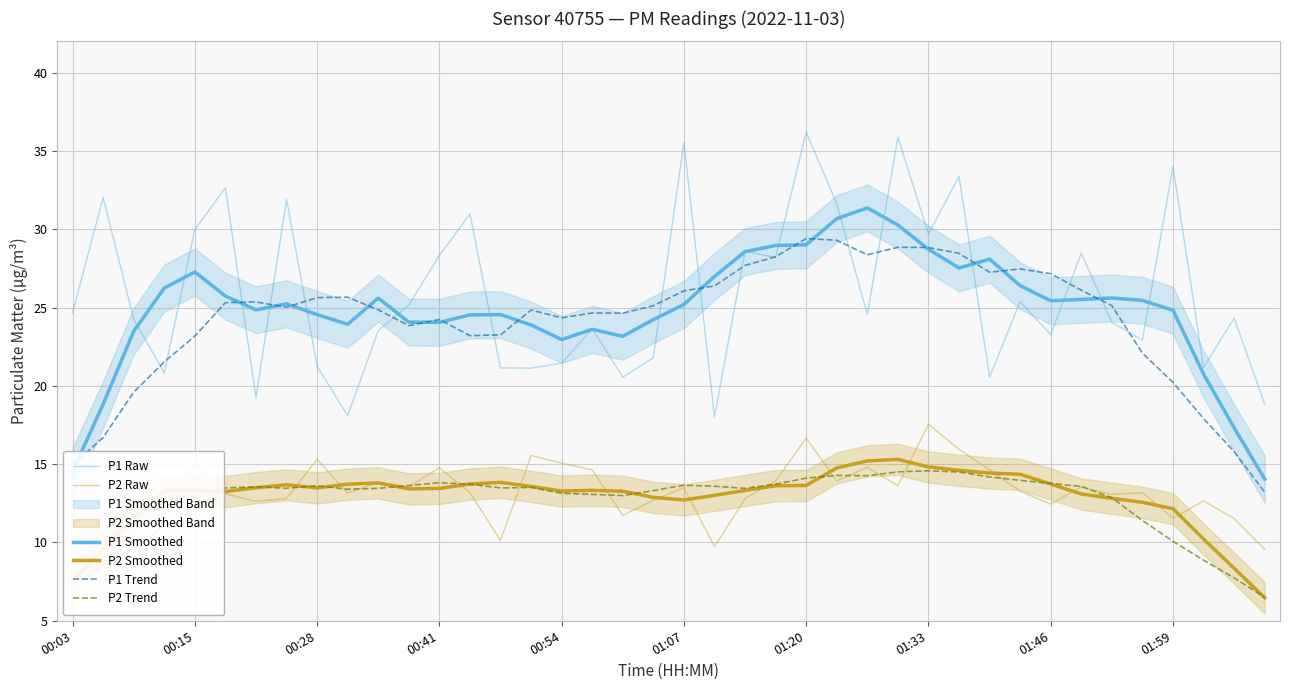

True or false: P2 Raw has more than 1 interior local peaks.

True